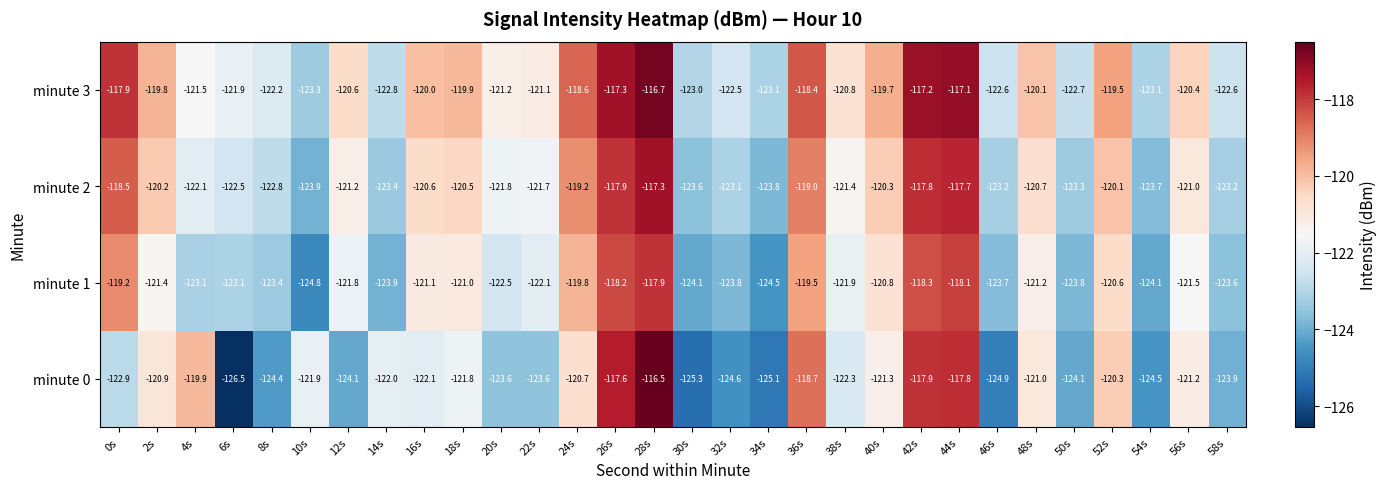

Is it true that minute 0 equals -125.1 at 34s?

True